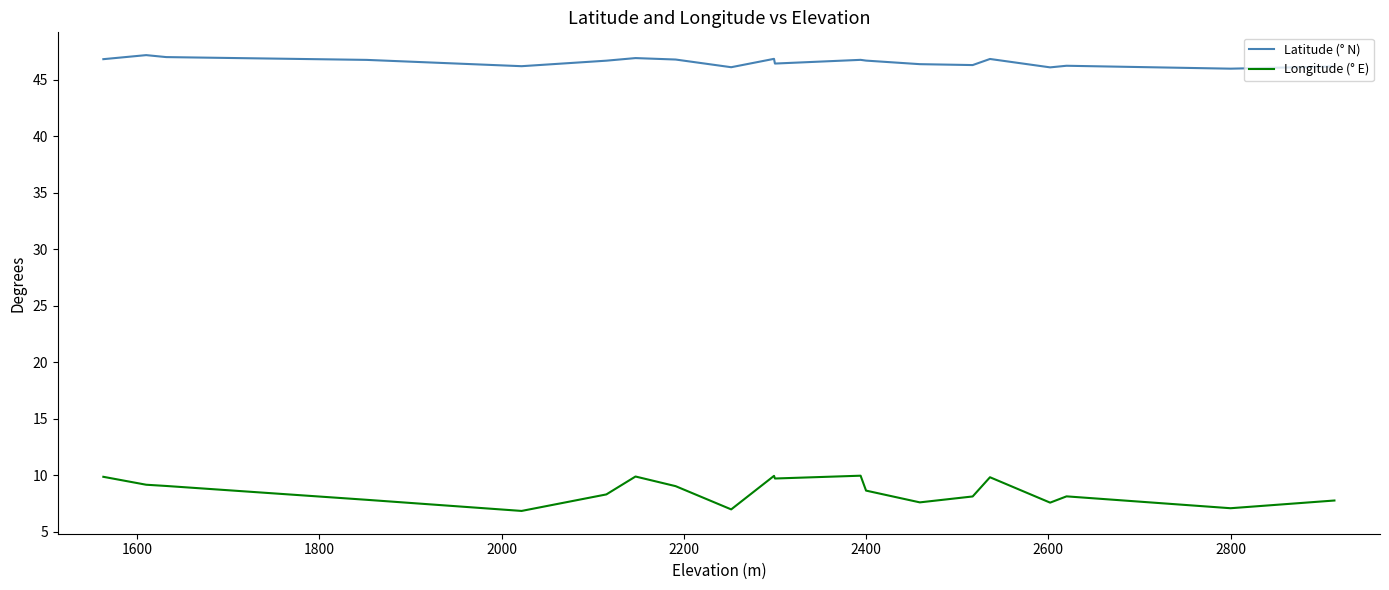

What is the greatest value displayed?

47.2